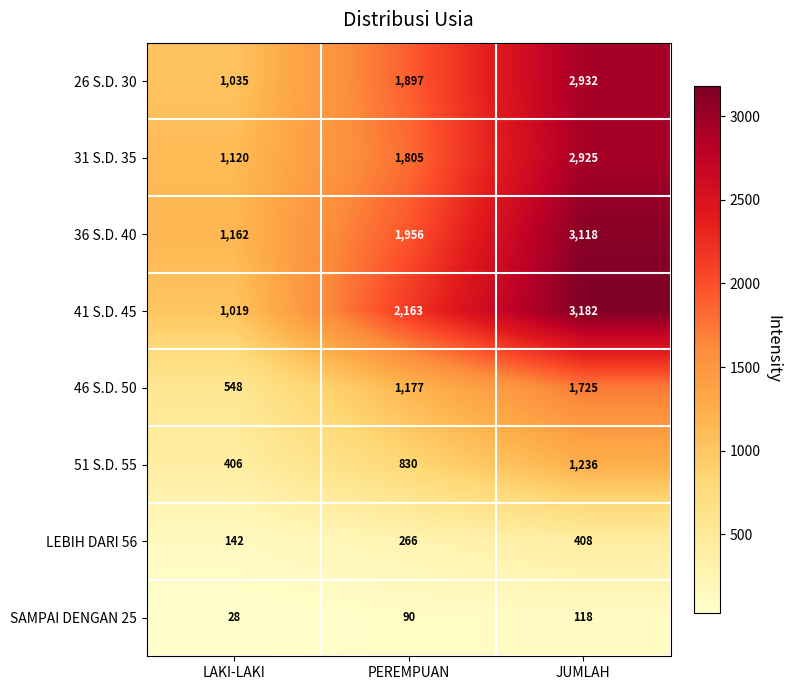

Reading left to right, extract all data points from this chart.

26 S.D. 30: 1035	1897	2932
31 S.D. 35: 1120	1805	2925
36 S.D. 40: 1162	1956	3118
41 S.D. 45: 1019	2163	3182
46 S.D. 50: 548	1177	1725
51 S.D. 55: 406	830	1236
LEBIH DARI 56: 142	266	408
SAMPAI DENGAN 25: 28	90	118